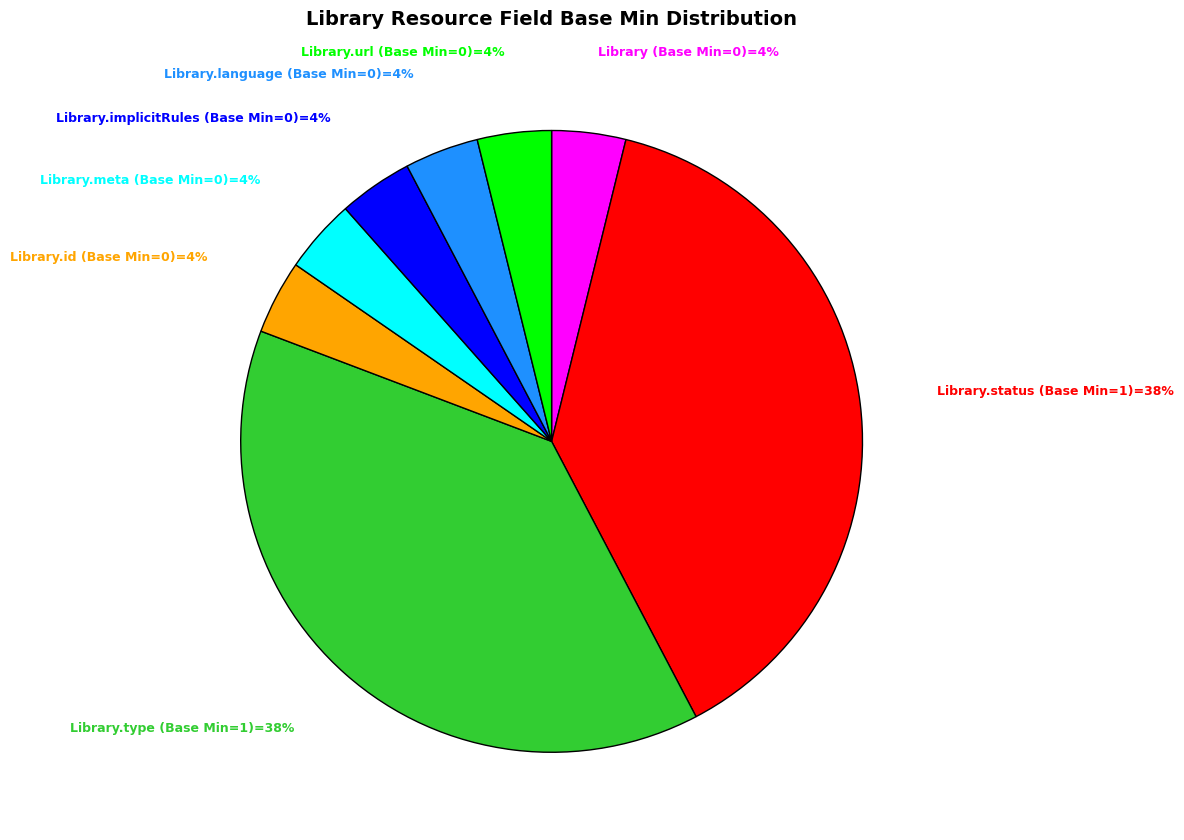

To the nearest percent, what is the average slice percentage?

12%